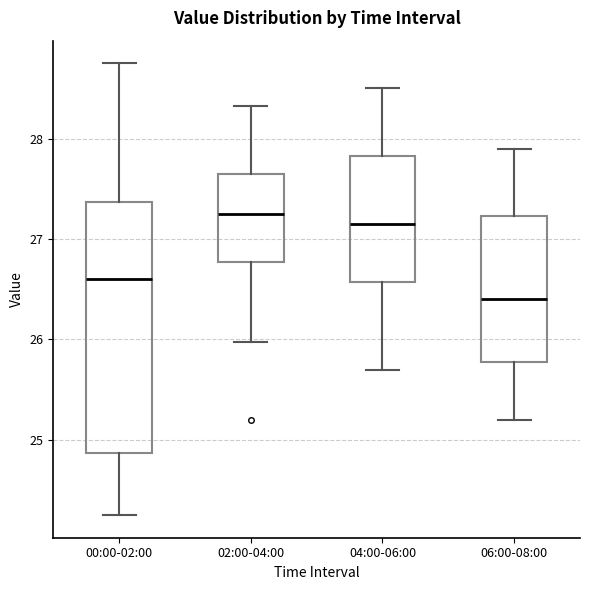

Which box's median line is the lowest?

06:00-08:00